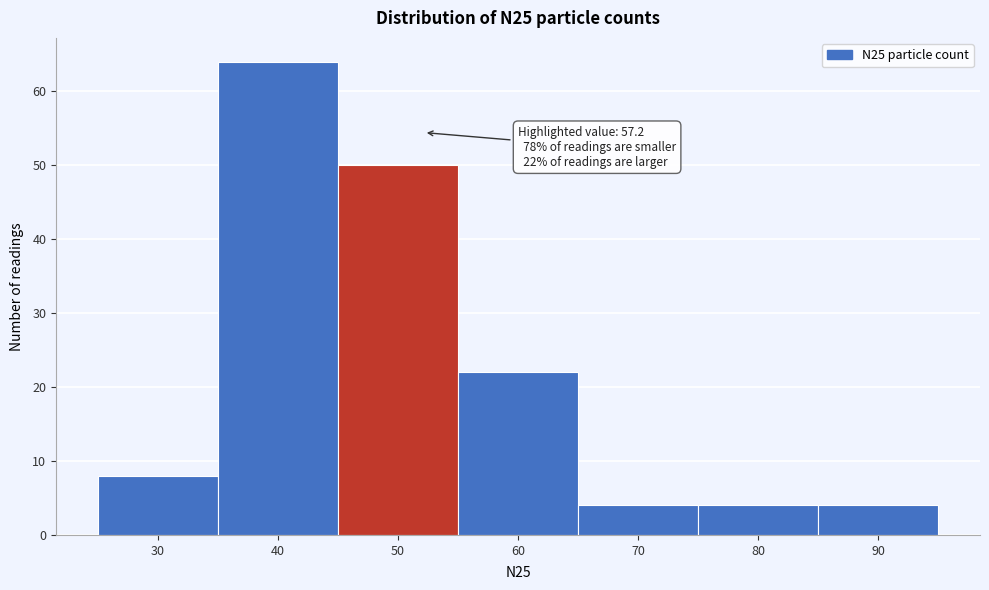

Reading right to left, extract all data points from this chart.

90=4	80=4	70=4	60=22	50=50	40=64	30=8